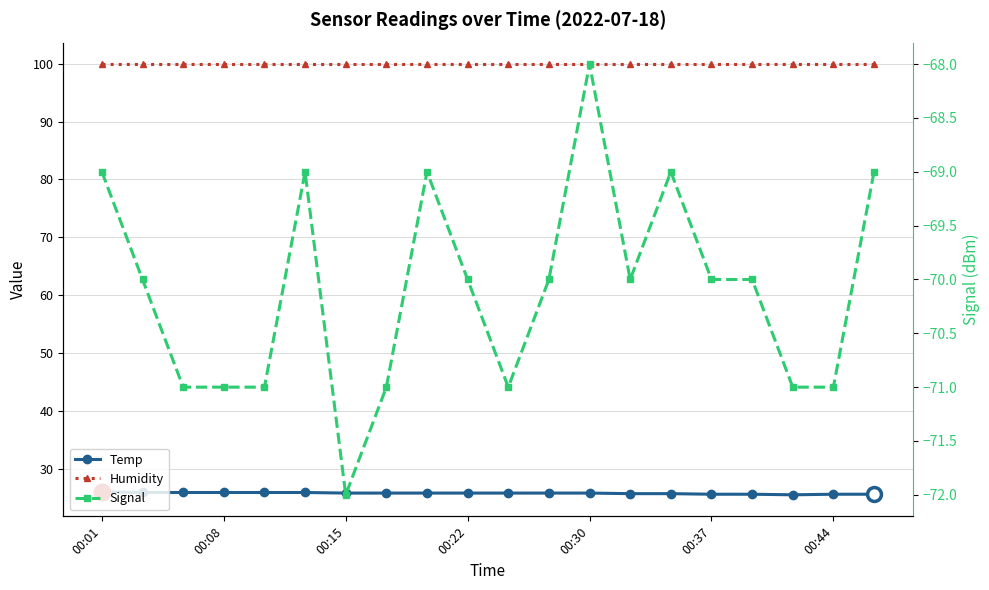

Which has a higher value, 00:30 or 00:01?

00:01